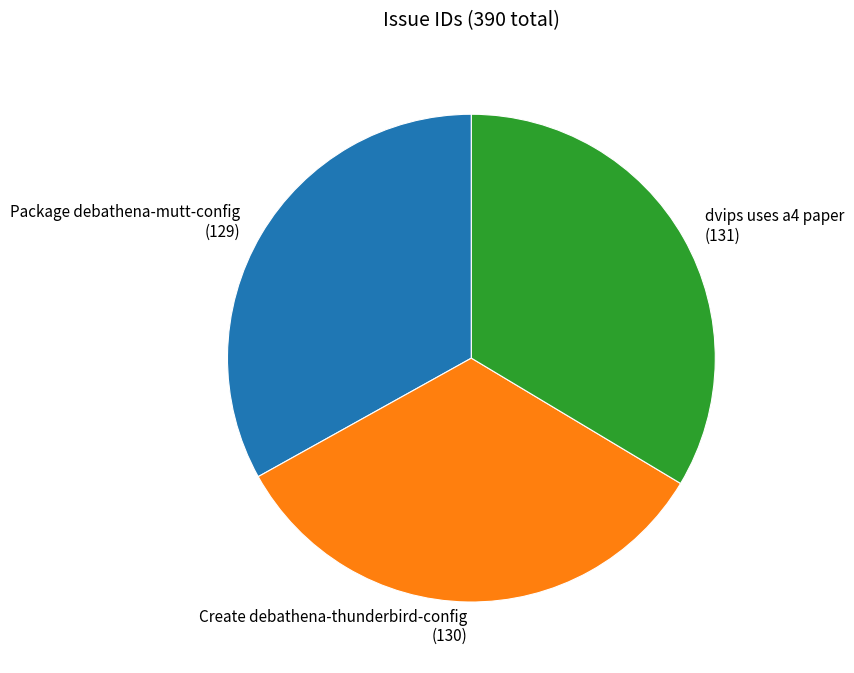

What is the ratio of the value at Package debathena-mutt-config to the value at dvips uses a4 paper?

1.0